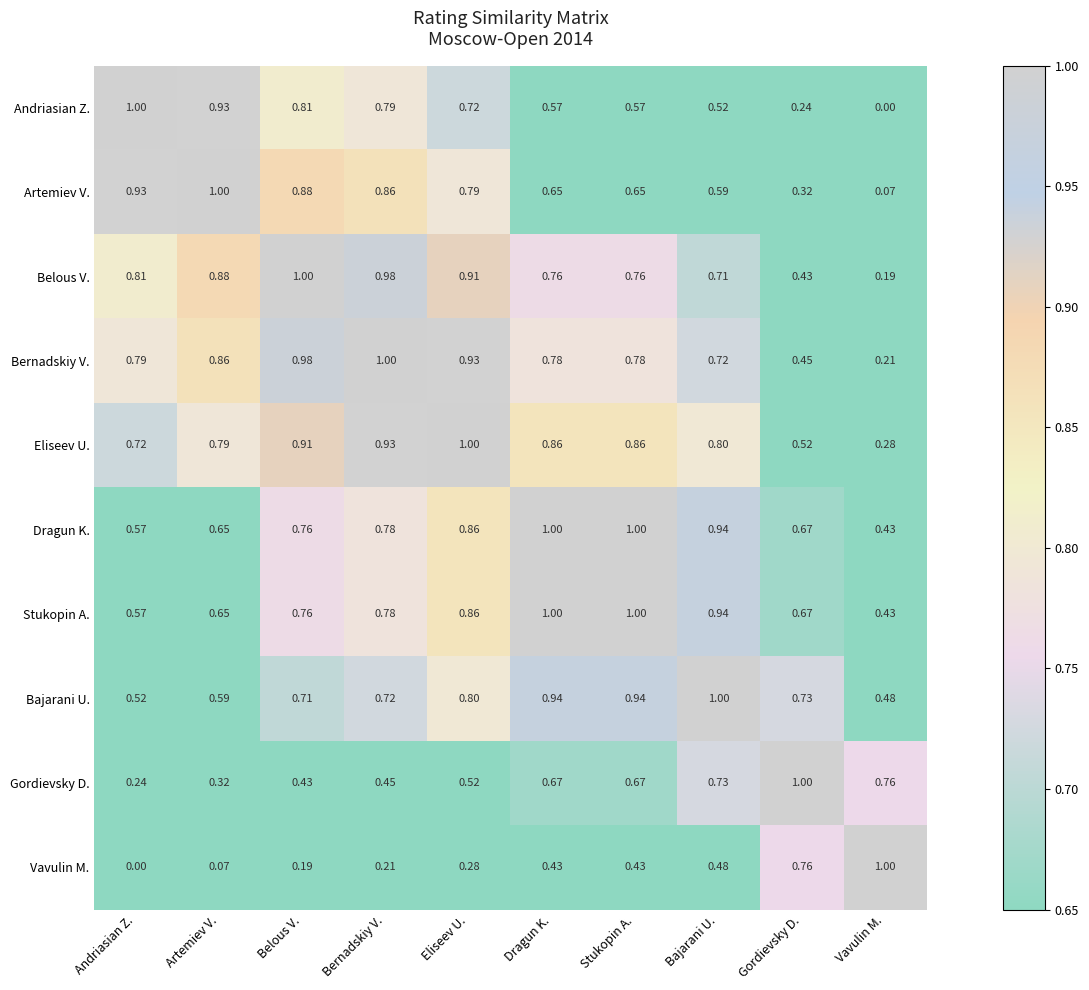

At which category is the sum across all series the highest?

Eliseev U.